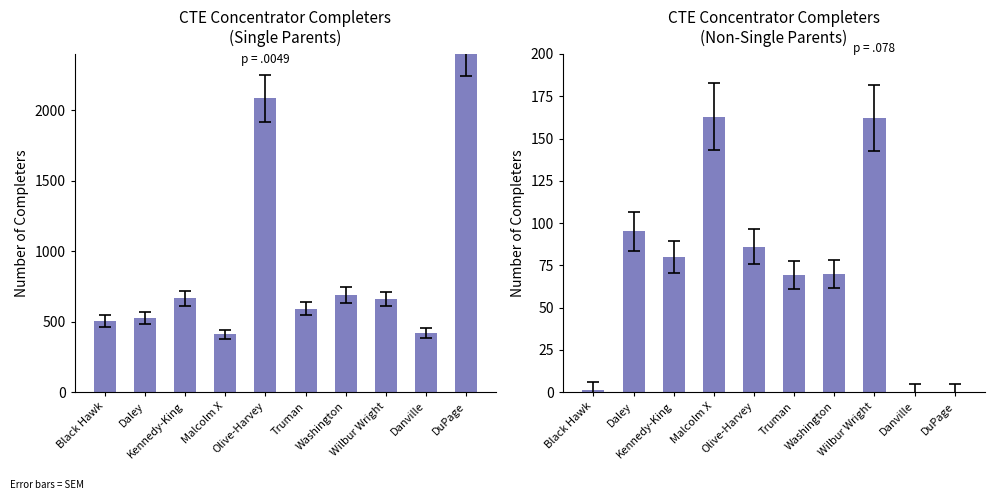

Reading left to right, transcribe all the data shown in this chart.

Single Parent Completers: Black Hawk=505	Daley=528	Kennedy-King=665	Malcolm X=411	Olive-Harvey=2087	Truman=593	Washington=688	Wilbur Wright=661	Danville=421	DuPage=2439
Non-Single Parent Completers: Black Hawk=1	Daley=95	Kennedy-King=80	Malcolm X=163	Olive-Harvey=86	Truman=69	Washington=70	Wilbur Wright=162	Danville=0	DuPage=0